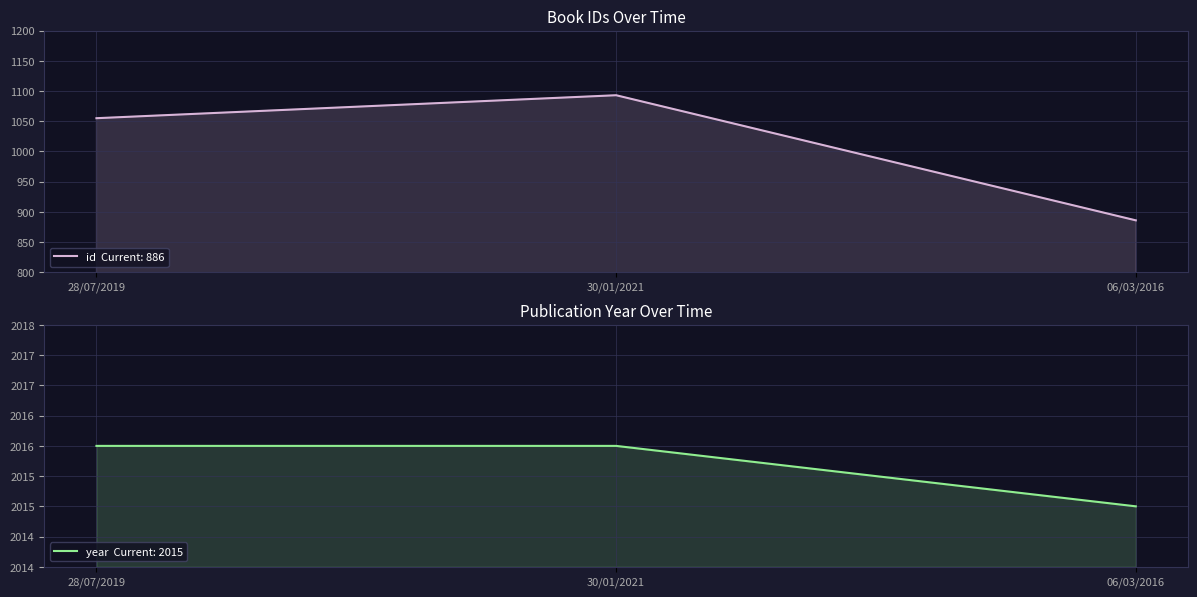

What are all the series names shown in the legend?

id, year